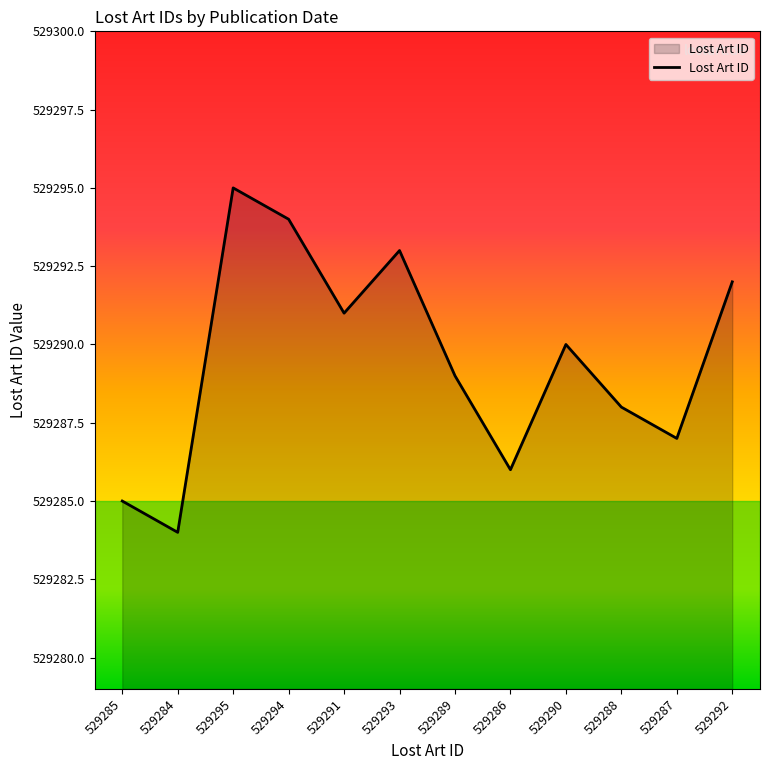

What is the sum of all values?

6351474